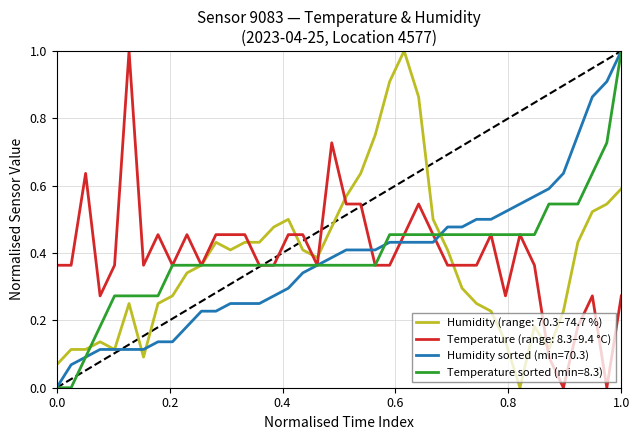

What is the highest value of the Temperature sorted (min=8.3) series?

1.0